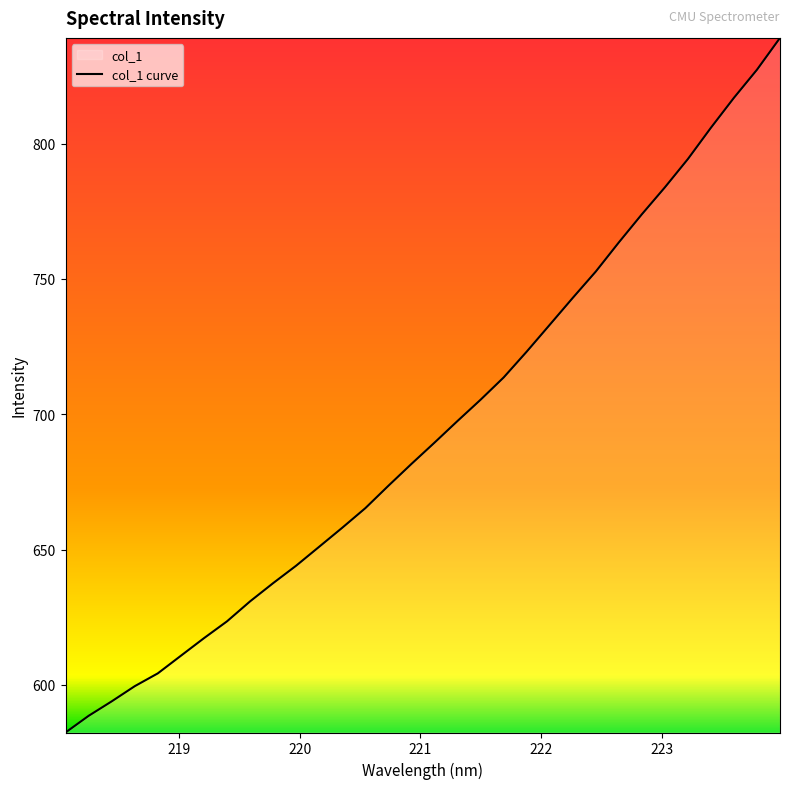

What is the maximum value shown in the chart?

839.1